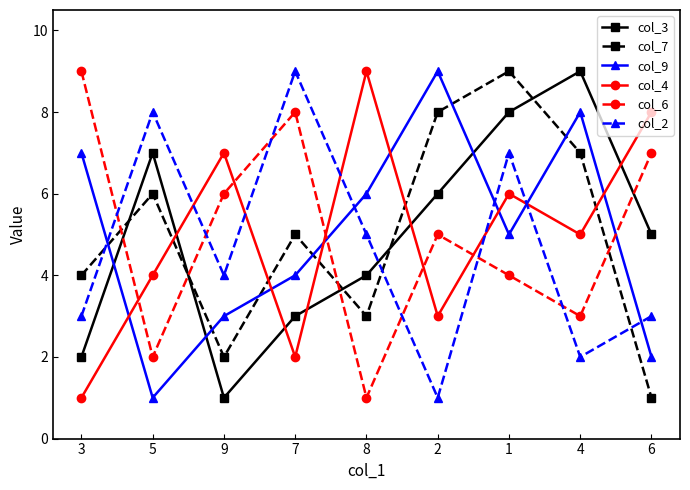

What is the label of the 5th point from the left?

8